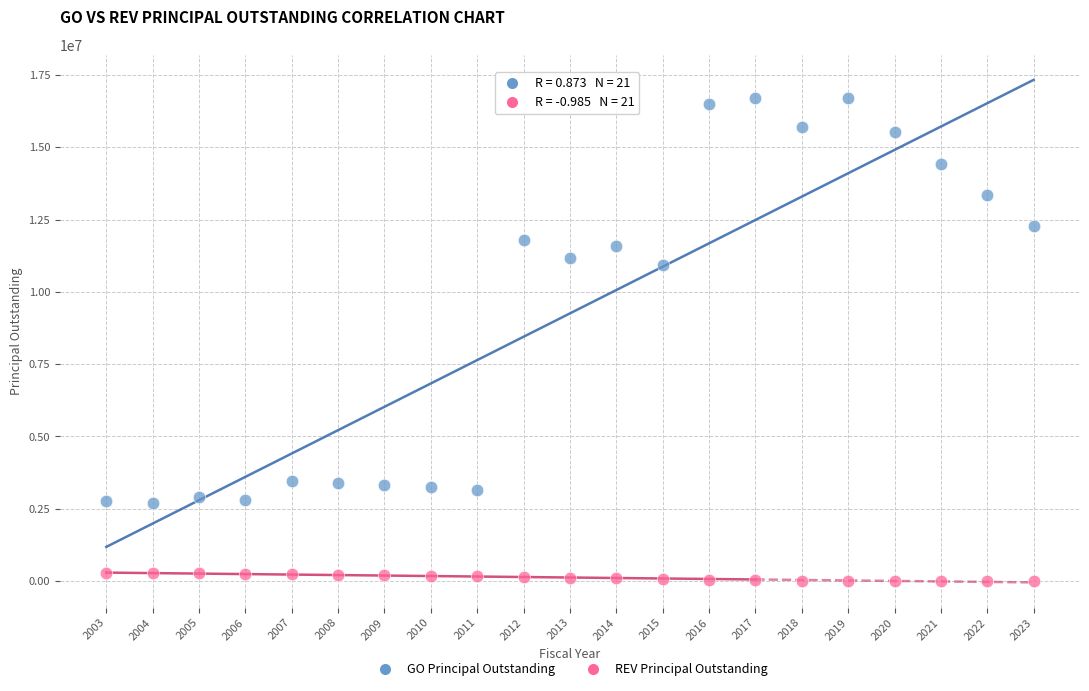

What are all the series names shown in the legend?

GO Principal Outstanding, REV Principal Outstanding